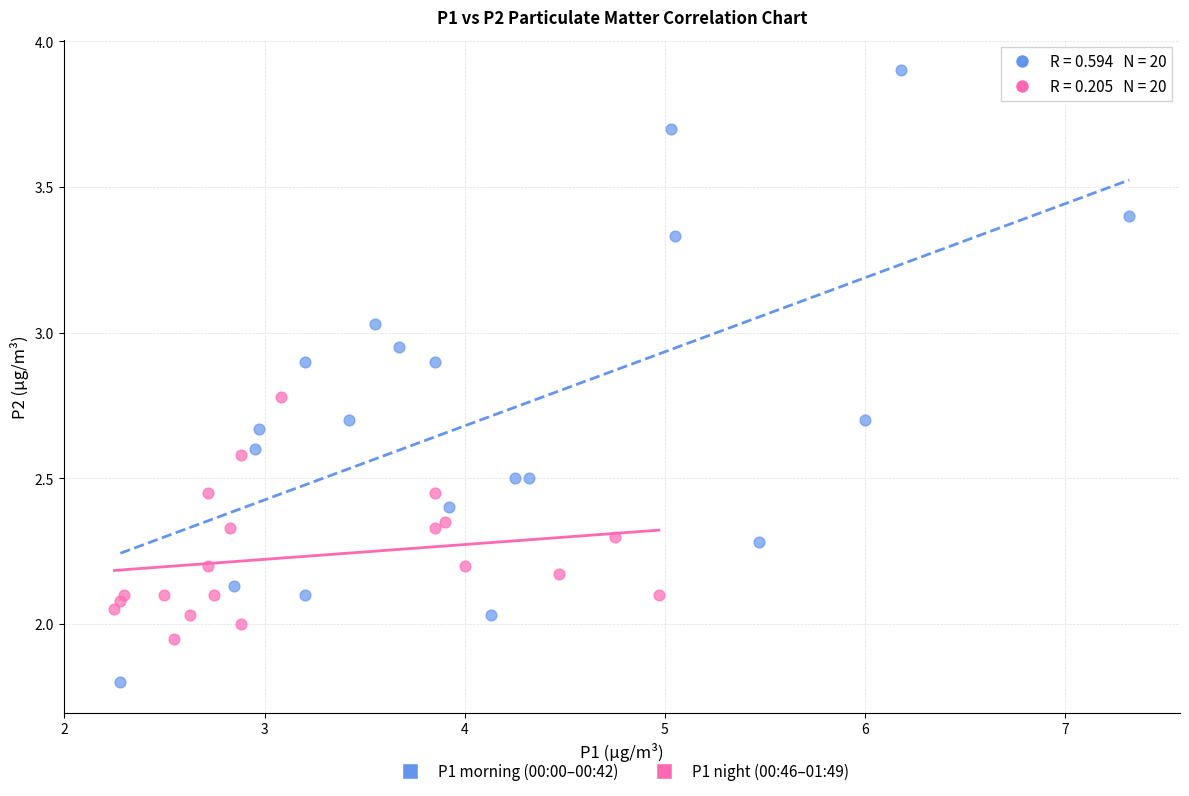

Which series contains the lowest Y value?

P1 morning (00:00–00:42)